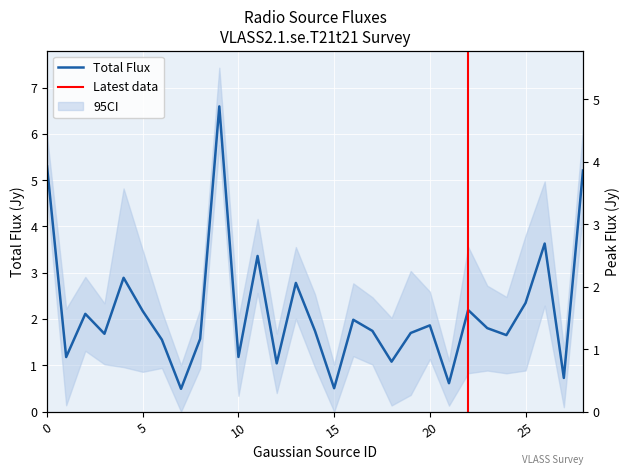

Is it true that Total Flux equals 1.9 at 20?

True